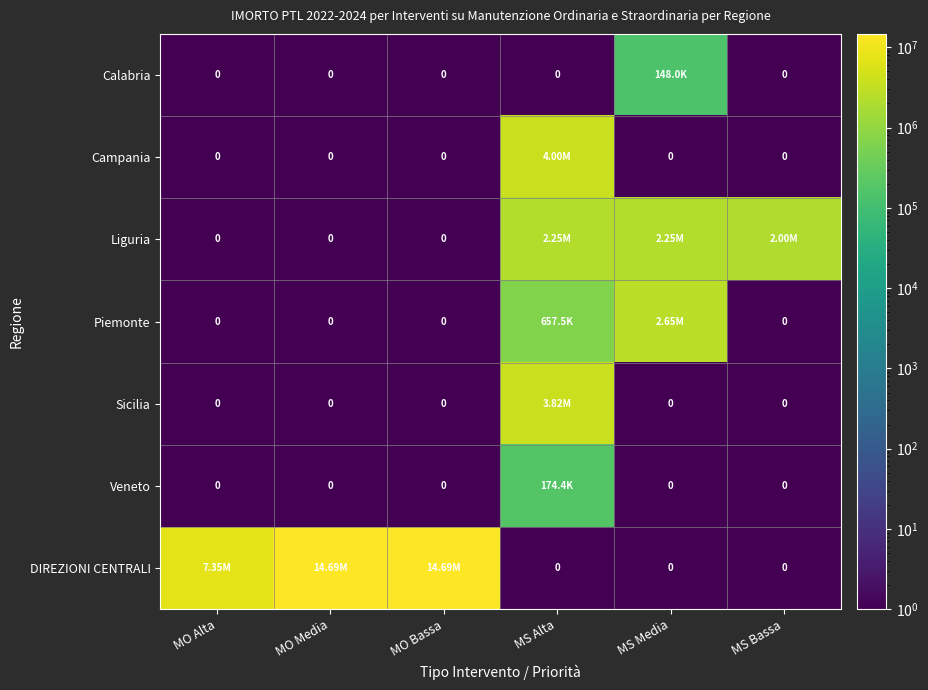

Which has a higher value, MS Media or MO Media?

MS Media